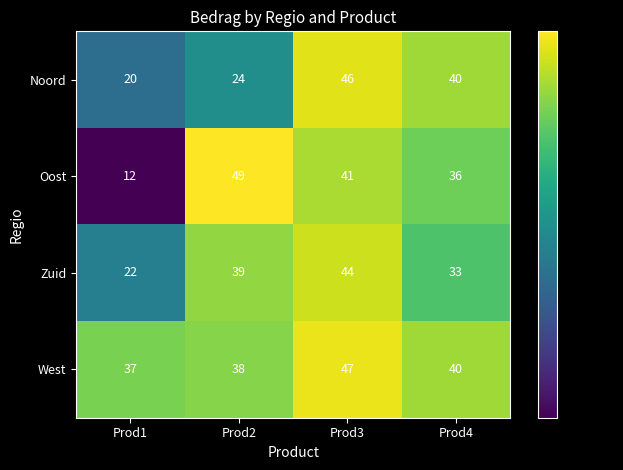

Rank the categories by Oost value from lowest to highest.

Prod1, Prod4, Prod3, Prod2